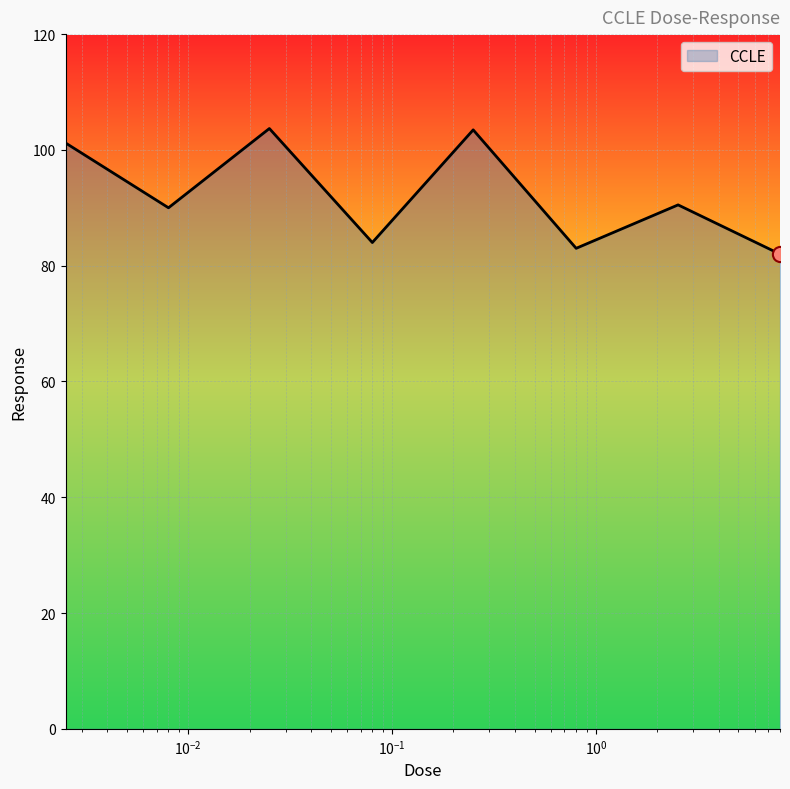

What is the greatest value displayed?

103.7